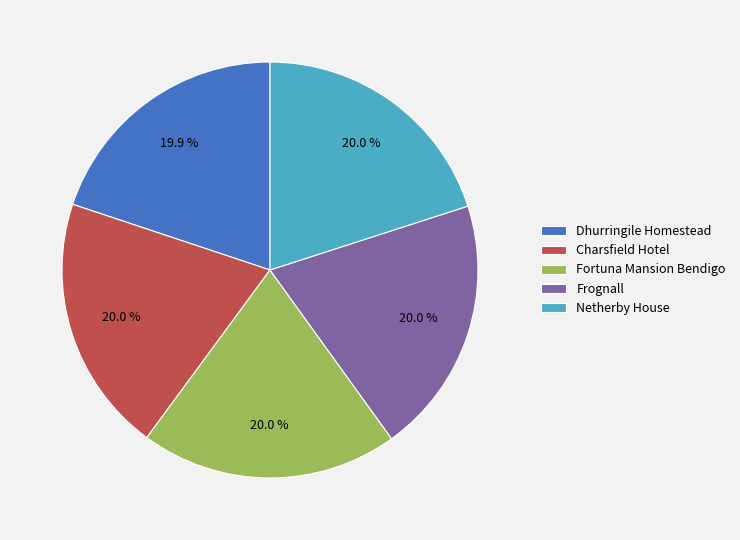

True or false: Charsfield Hotel accounts for 7% of the total.

False